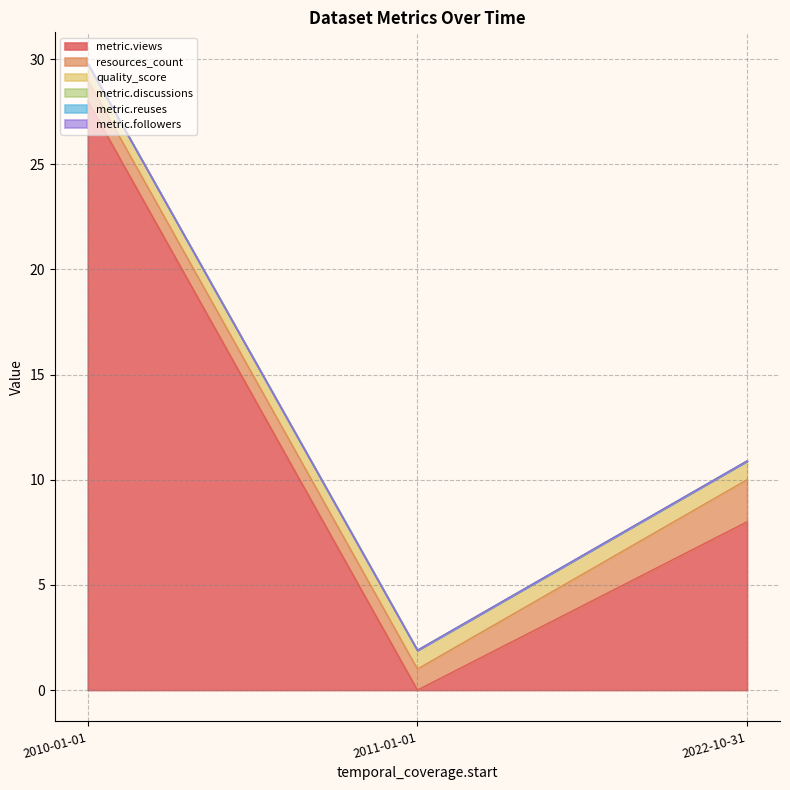

Which category has the lowest value in the resources_count series?

2011-01-01